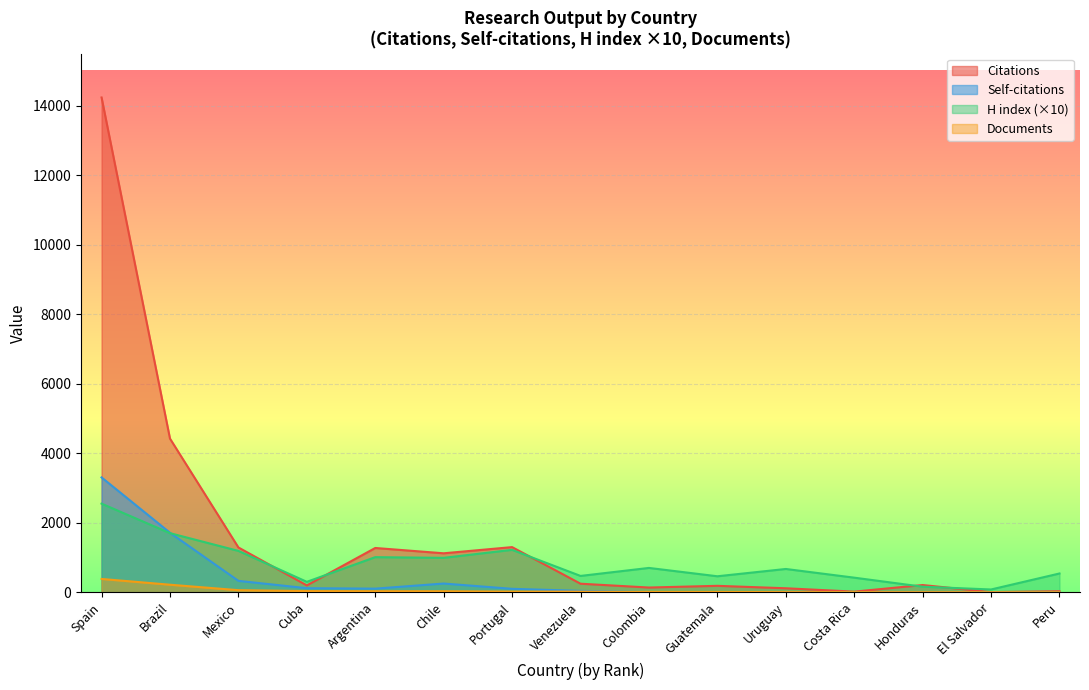

What is the maximum value shown in the chart?

14235